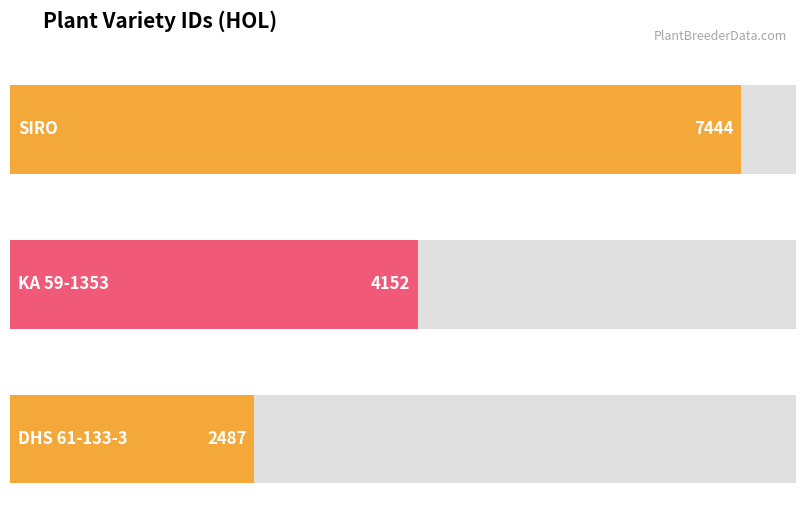

Rank the categories by value from highest to lowest.

SIRO, KA 59-1353, DHS 61-133-3